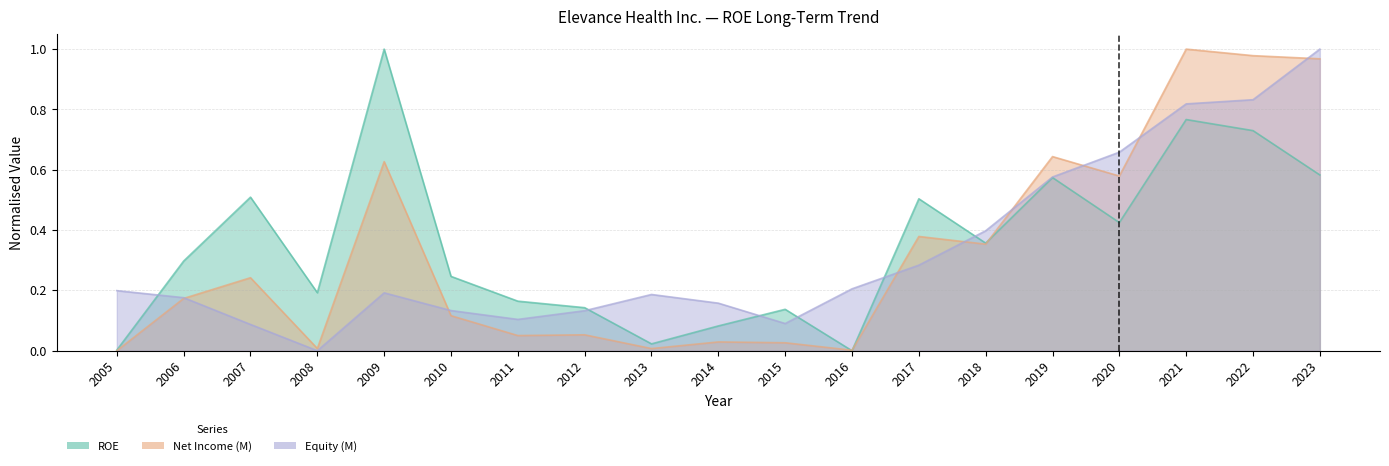

What is the average value of the Net Income (M) series?

0.3